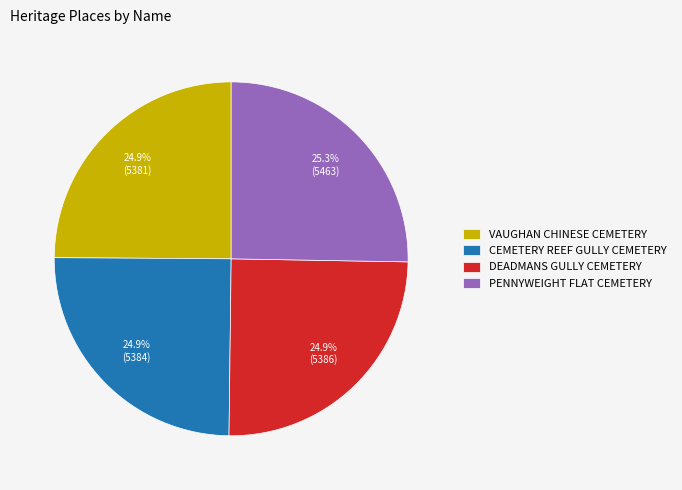

To the nearest percent, what is the average slice percentage?

25%